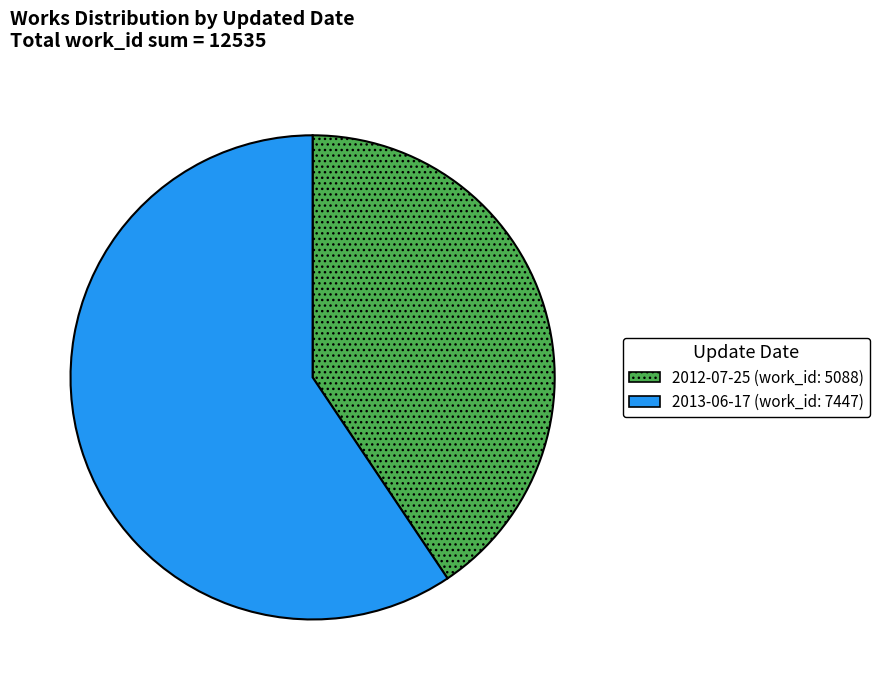

Is 2012-07-25 the majority of the pie?

No